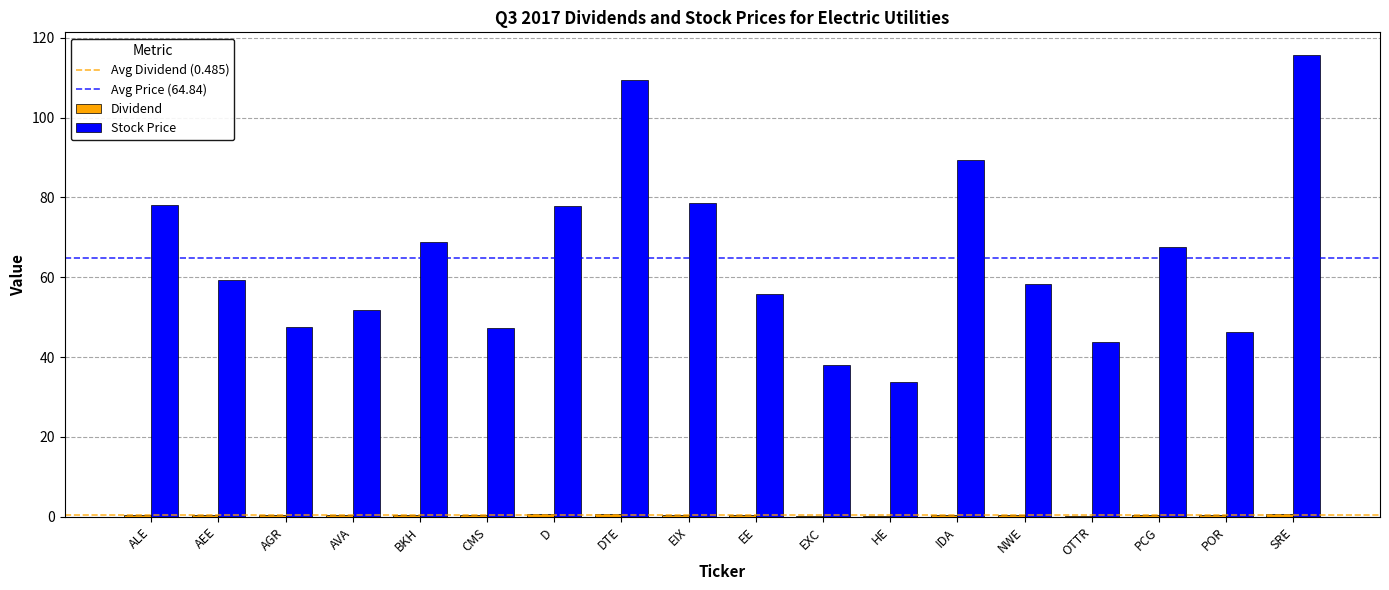

Which series changed the most between AVA and EXC?

Stock Price